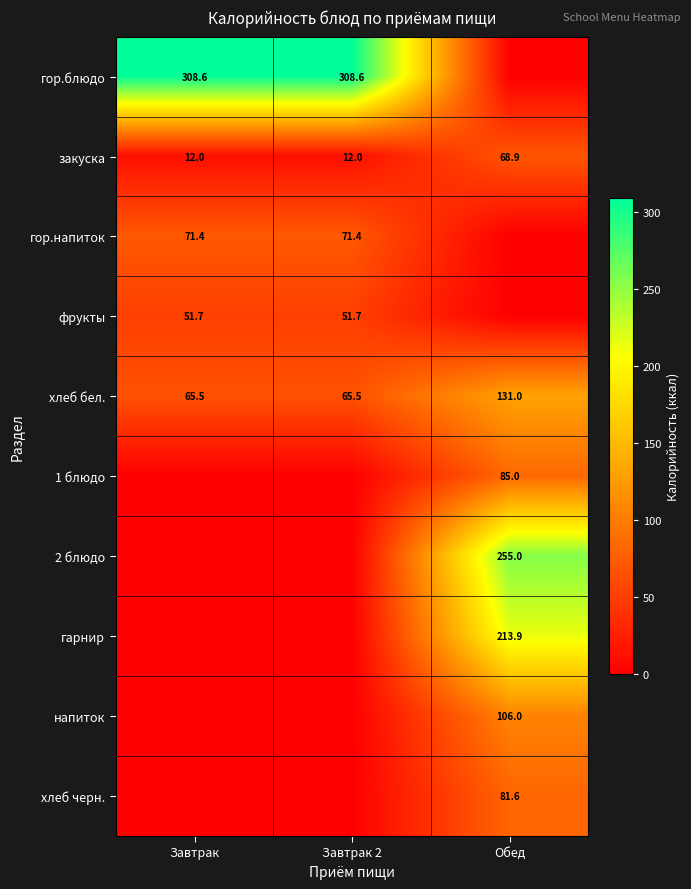

The фрукты series shows 51.7 at Завтрак. True or false?

True